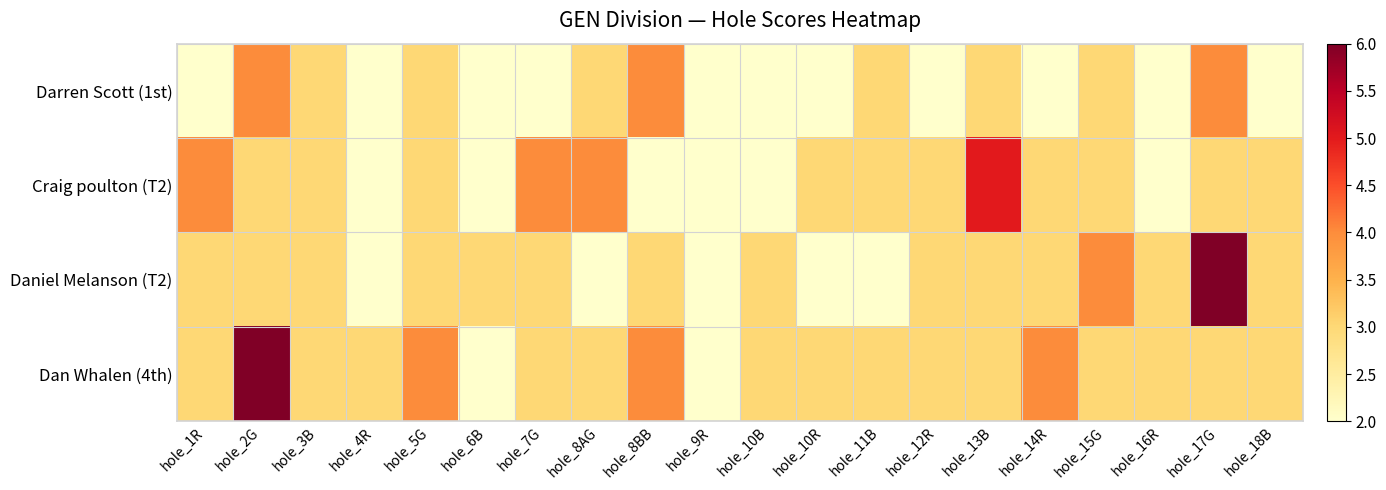

What is the smallest value displayed?

2